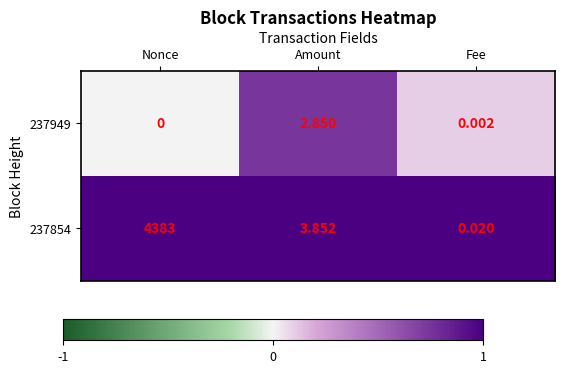

Where is 237854 nearest to the value 2191?

Amount